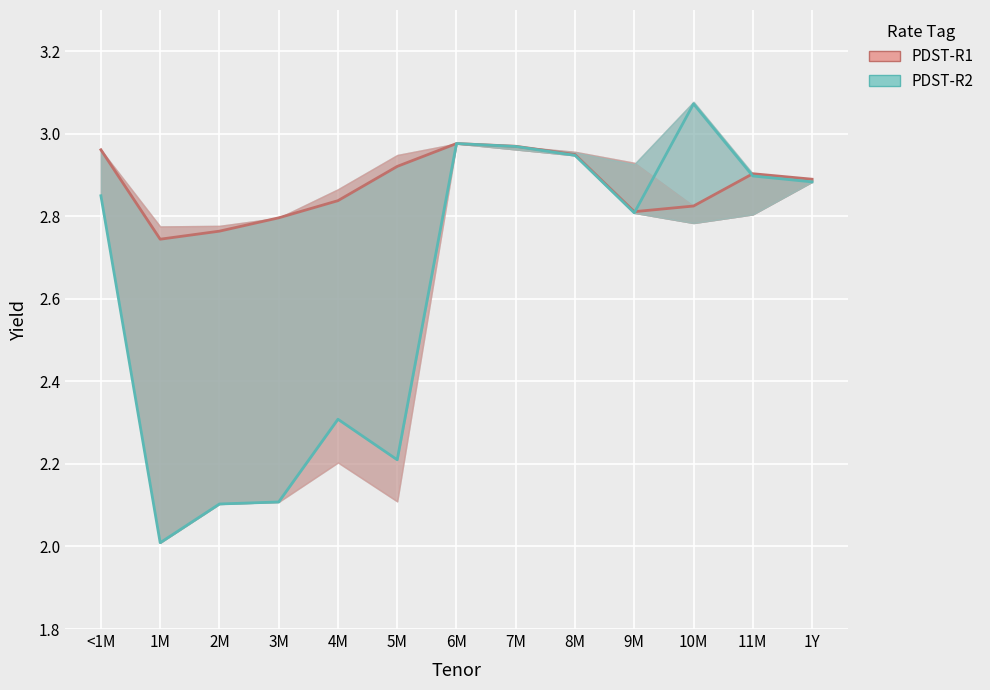

Reading left to right, transcribe all the data shown in this chart.

PDST-R1 line: 3.0	2.7	2.8	2.8	2.8	2.9	3.0	3.0	2.9	2.8	2.8	2.9	2.9
PDST-R2 line: 2.8	2.0	2.1	2.1	2.3	2.2	3.0	3.0	2.9	2.8	3.1	2.9	2.9